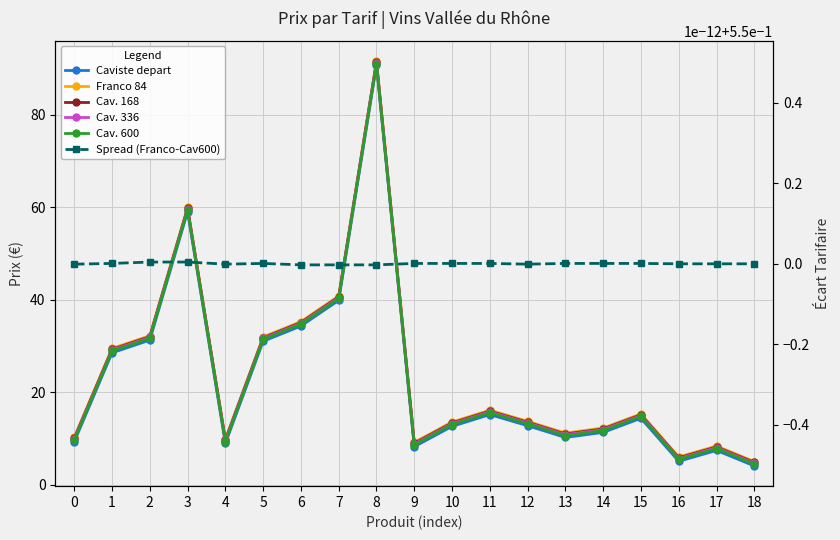

Which series has the largest total across all categories?

Franco 84